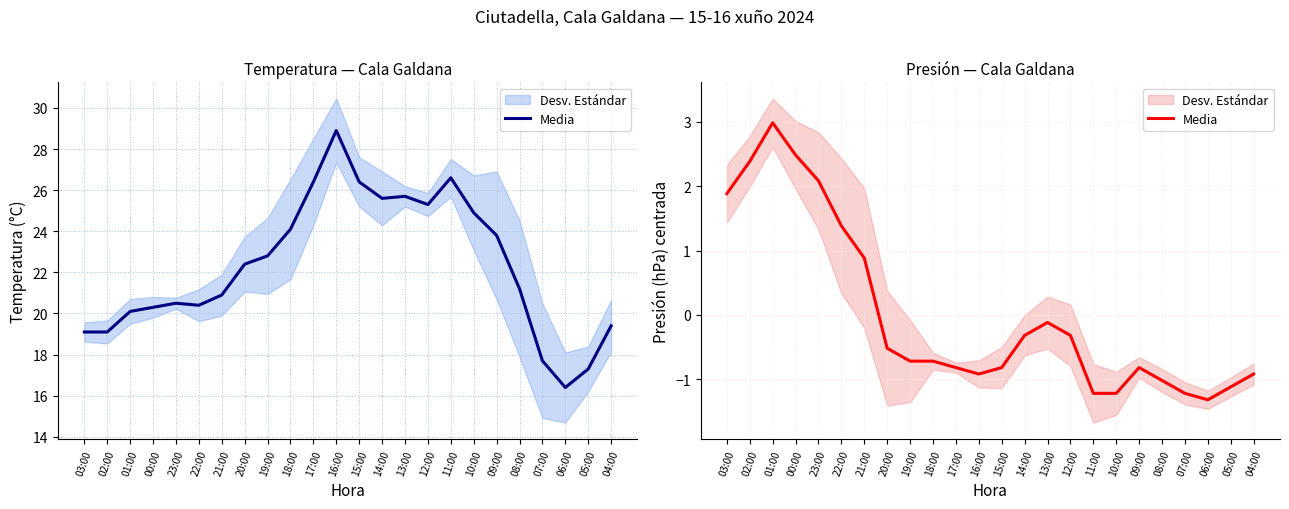

Reading left to right, what are all the values shown in this chart?

03:00=1.9	02:00=2.4	01:00=3.0	00:00=2.5	23:00=2.1	22:00=1.4	21:00=0.9	20:00=-0.5	19:00=-0.7	18:00=-0.7	17:00=-0.8	16:00=-0.9	15:00=-0.8	14:00=-0.3	13:00=-0.1	12:00=-0.3	11:00=-1.2	10:00=-1.2	09:00=-0.8	08:00=-1.0	07:00=-1.2	06:00=-1.3	05:00=-1.1	04:00=-0.9